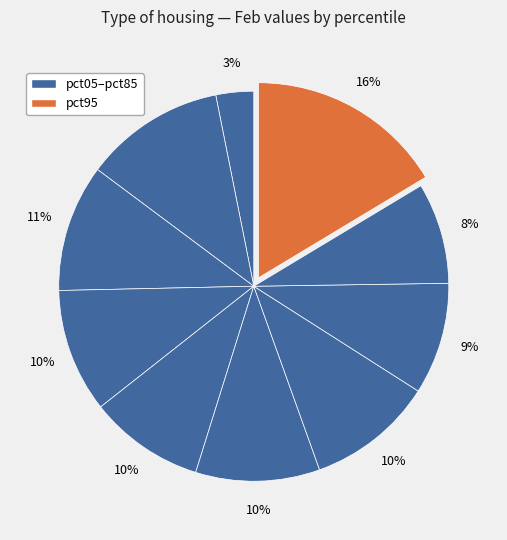

Which category has the biggest portion of the pie?

pct95